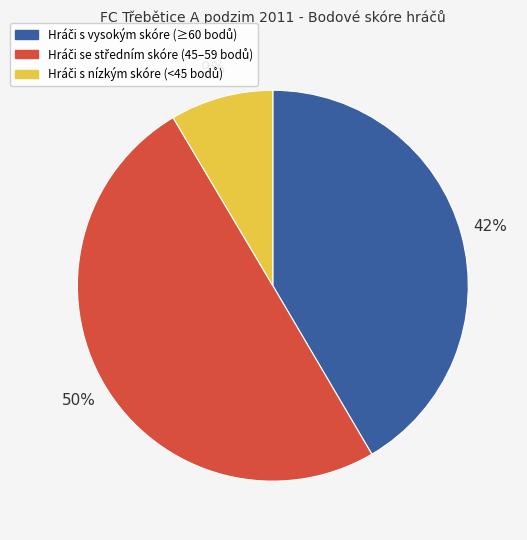

To the nearest percent, what is the average slice percentage?

33%